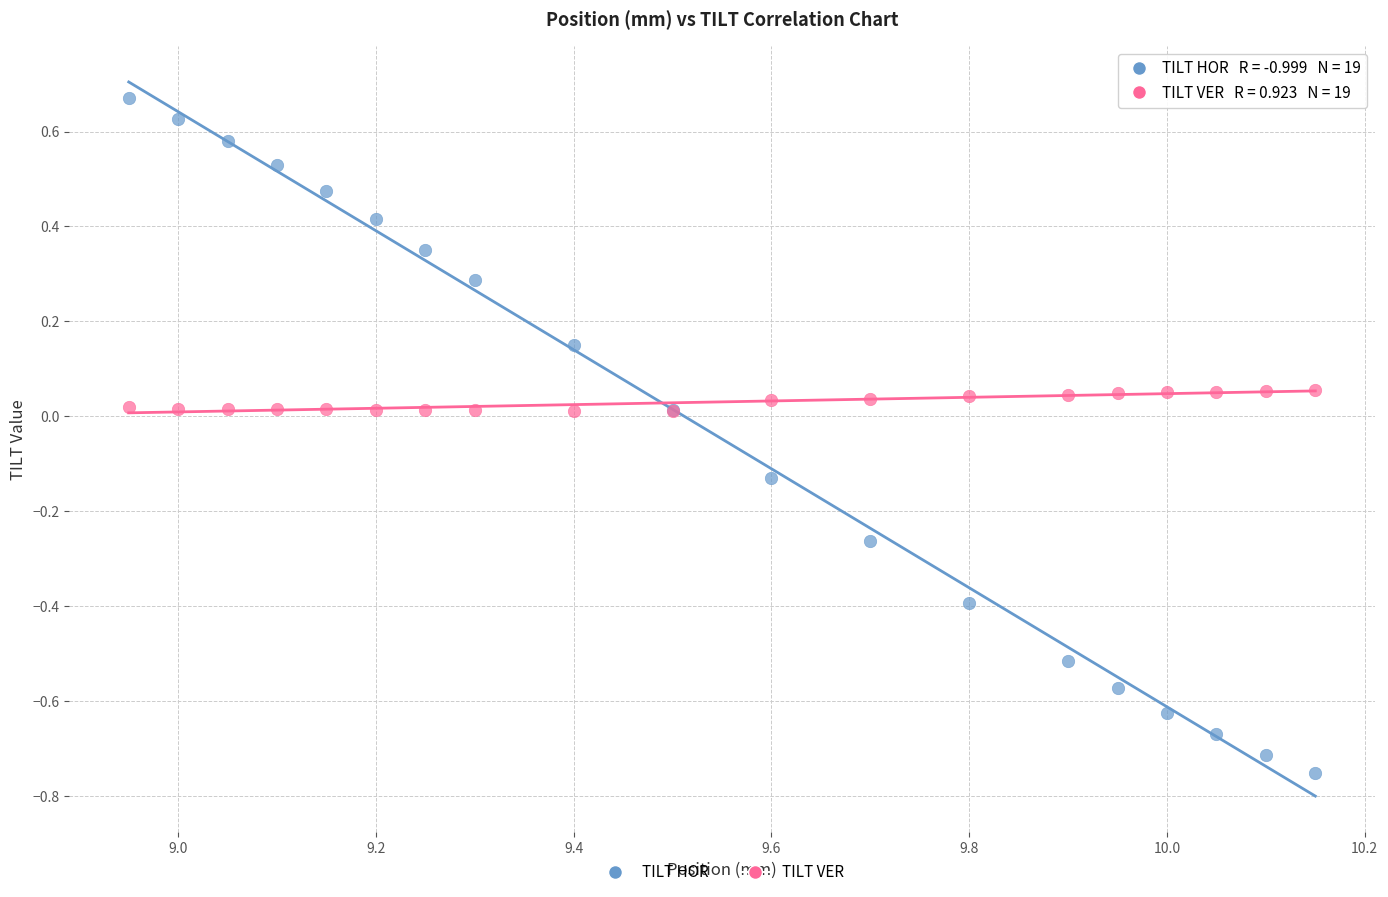

Which series has the largest Y range (max minus min)?

TILT HOR